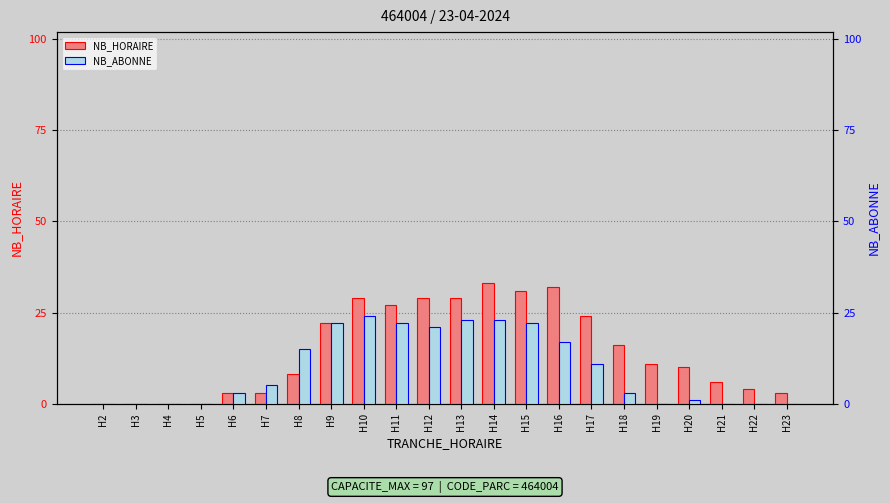

At how many categories does at least one series exceed 4?

15